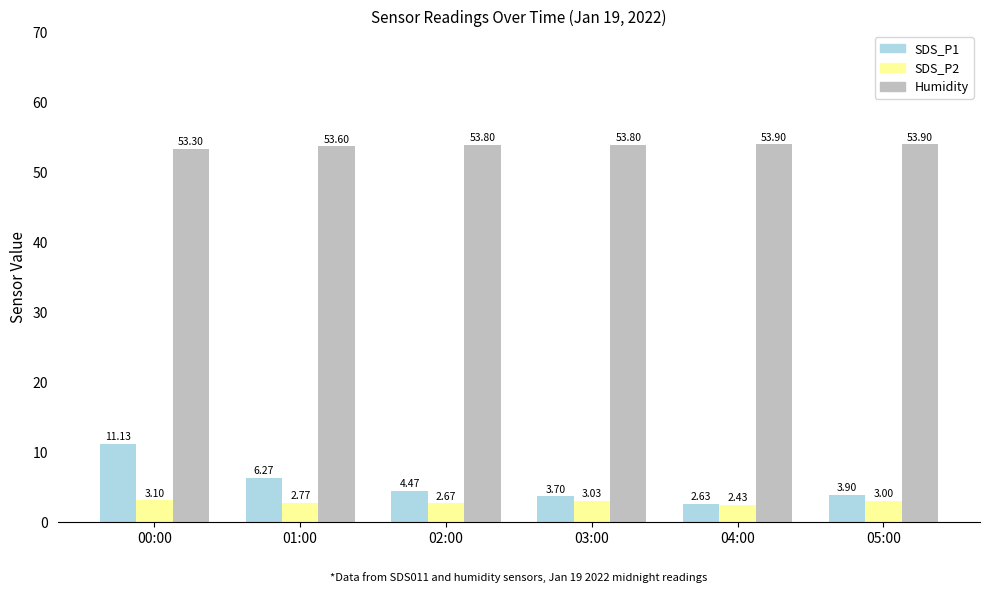

Between 03:00 and 05:00, which series saw the biggest shift?

SDS_P1